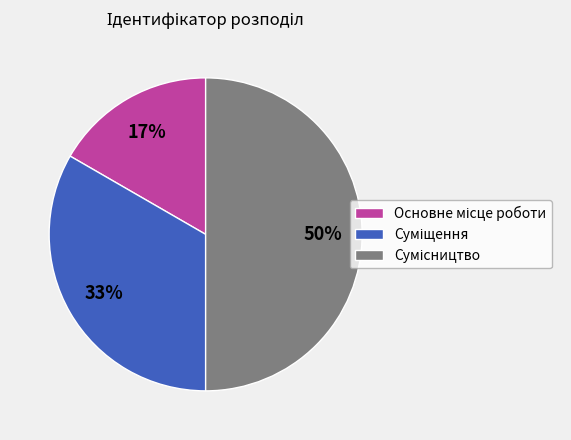

To the nearest percent, what is the difference between the largest and smallest slice percentages?

33%